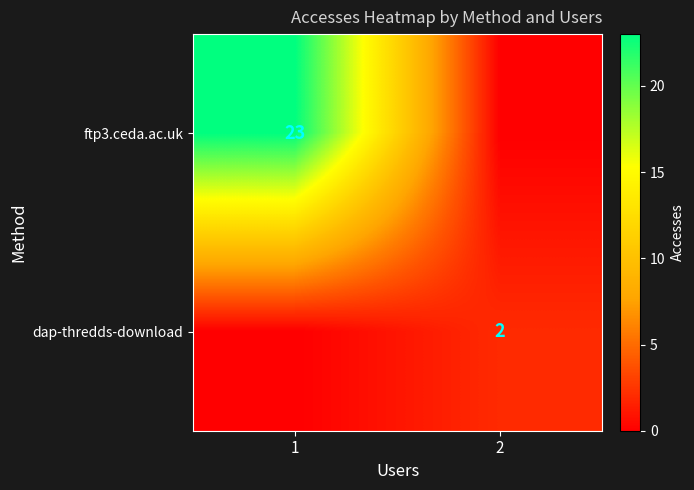

Is the value of dap-thredds-download at 2 greater than the value of ftp3.ceda.ac.uk at 1?

No